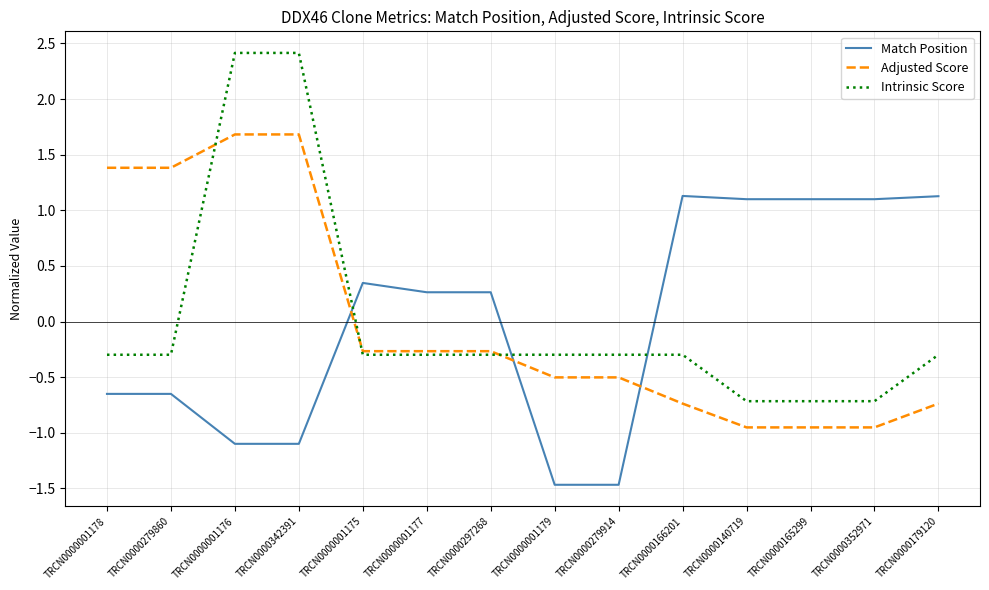

At TRCN0000279860, list the series in order from smallest to largest.

Match Position, Intrinsic Score, Adjusted Score